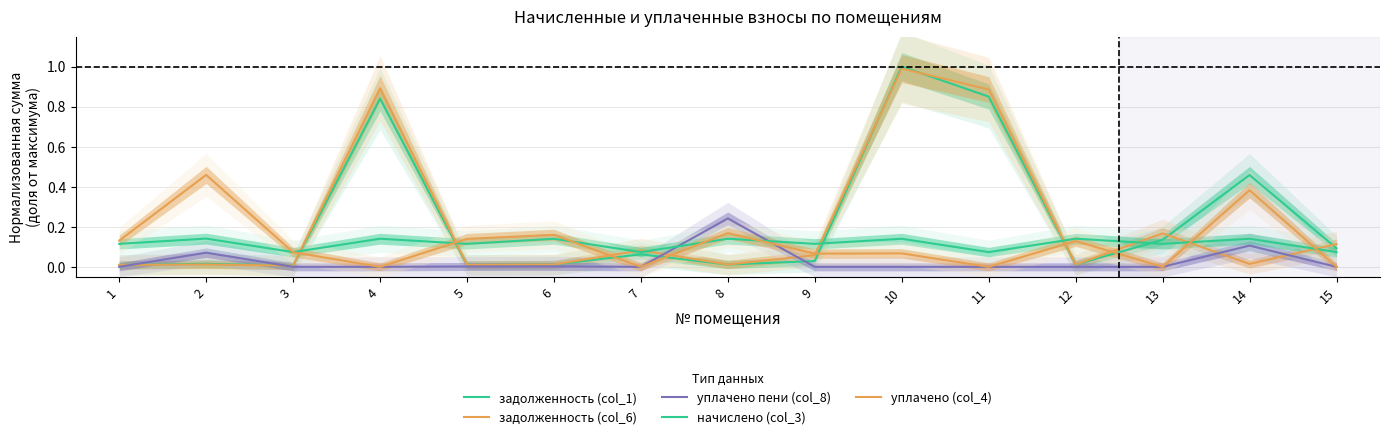

Reading left to right, transcribe all the data shown in this chart.

задолженность (col_1): 1=0.0	2=0.0	3=0.0	4=0.8	5=0.0	6=0.0	7=0.1	8=0.0	9=0.0	10=1.0	11=0.8	12=0.0	13=0.1	14=0.5	15=0.1
задолженность (col_6): 1=0.0	2=0.0	3=0.0	4=0.9	5=0.0	6=0.0	7=0.1	8=0.0	9=0.1	10=1.0	11=0.9	12=0.0	13=0.2	14=0.0	15=0.1
уплачено пени (col_8): 1=0.0	2=0.1	3=0.0	4=0.0	5=0.0	6=0.0	7=0.0	8=0.2	9=0.0	10=0.0	11=0.0	12=0.0	13=0.0	14=0.1	15=0.0
начислено (col_3): 1=0.1	2=0.1	3=0.1	4=0.1	5=0.1	6=0.1	7=0.1	8=0.1	9=0.1	10=0.1	11=0.1	12=0.1	13=0.1	14=0.1	15=0.1
уплачено (col_4): 1=0.1	2=0.5	3=0.1	4=0.0	5=0.1	6=0.2	7=0.0	8=0.2	9=0.1	10=0.1	11=0.0	12=0.1	13=0.0	14=0.4	15=0.0